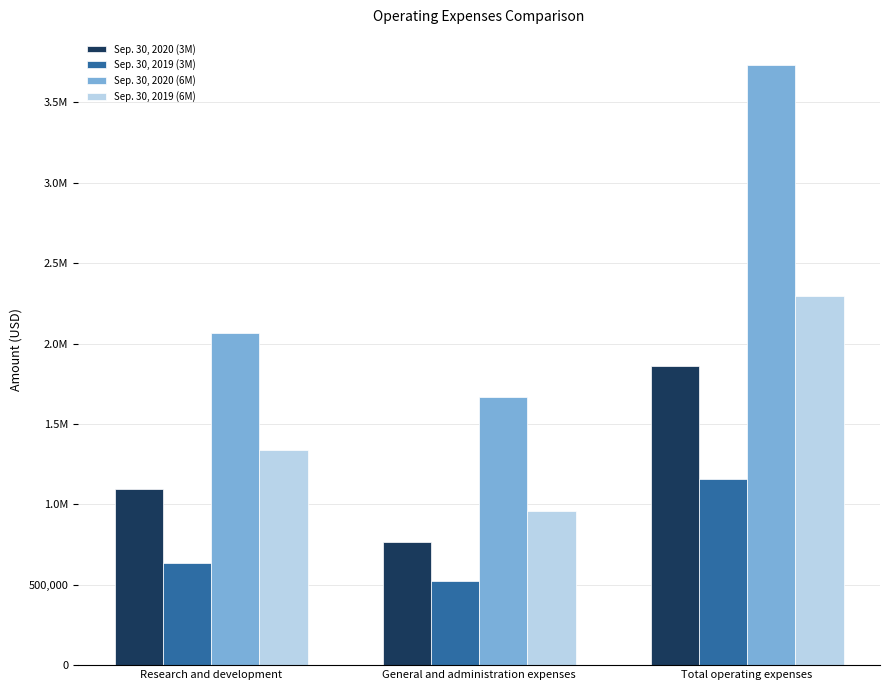

What are all the series names shown in the legend?

Sep. 30, 2020 (3M), Sep. 30, 2019 (3M), Sep. 30, 2020 (6M), Sep. 30, 2019 (6M)